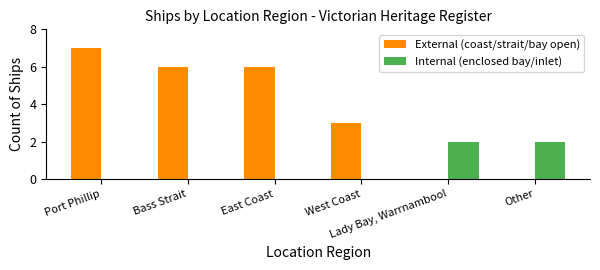

The Internal (enclosed bay/inlet) series shows 0 at West Coast. True or false?

True